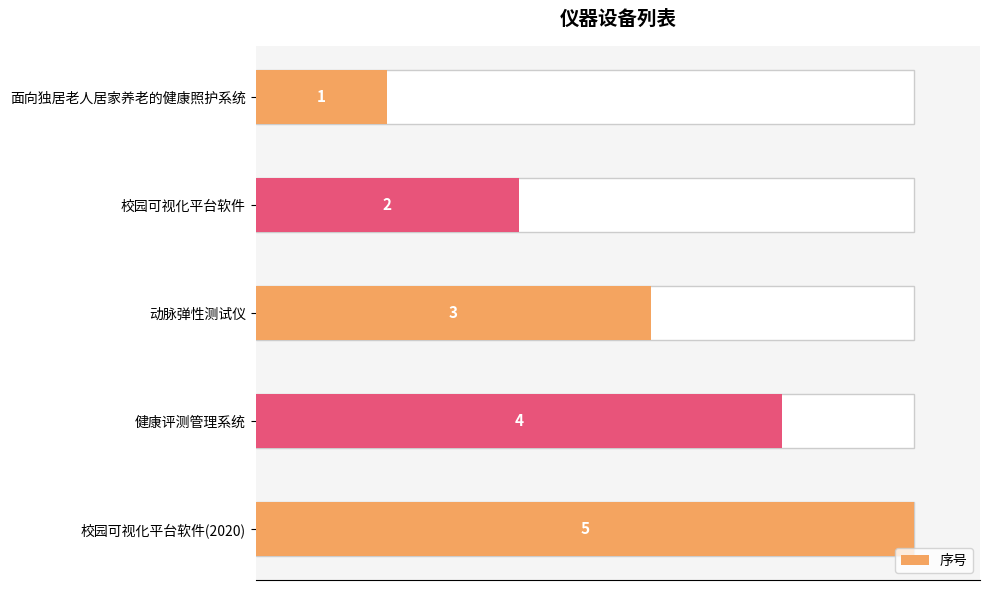

What is the value of the 4th bar from the left?

4